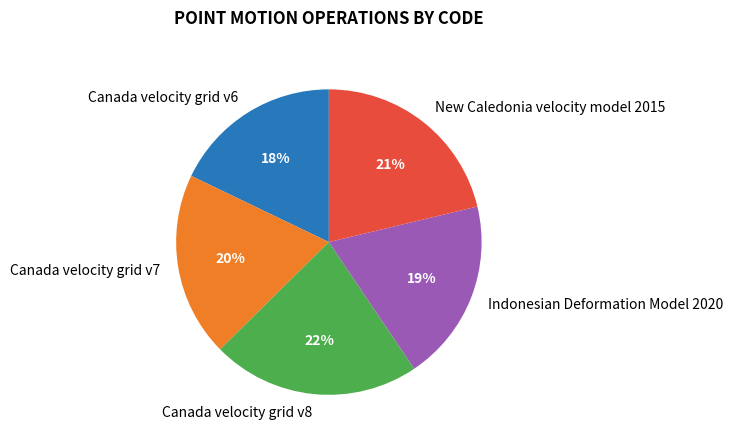

How many slices are in this pie chart?

5